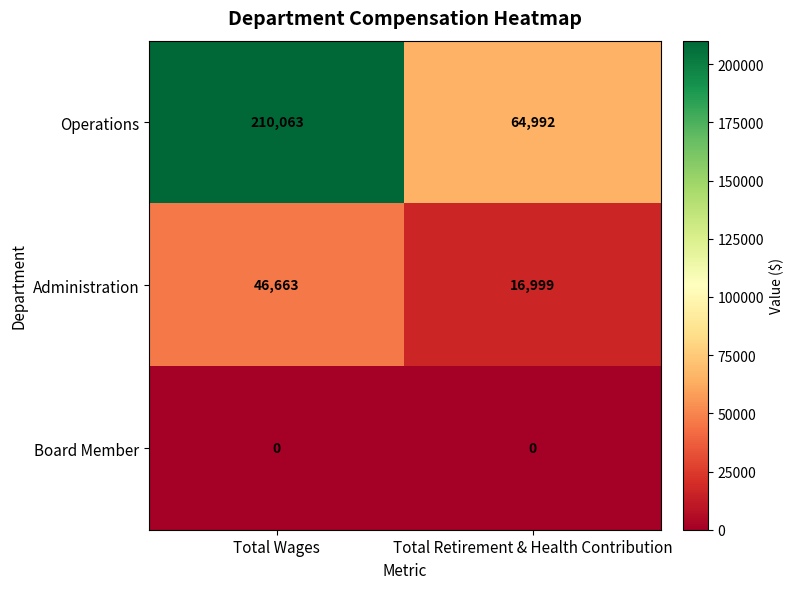

What value does the Operations series have at Total Retirement & Health Contribution?

64992